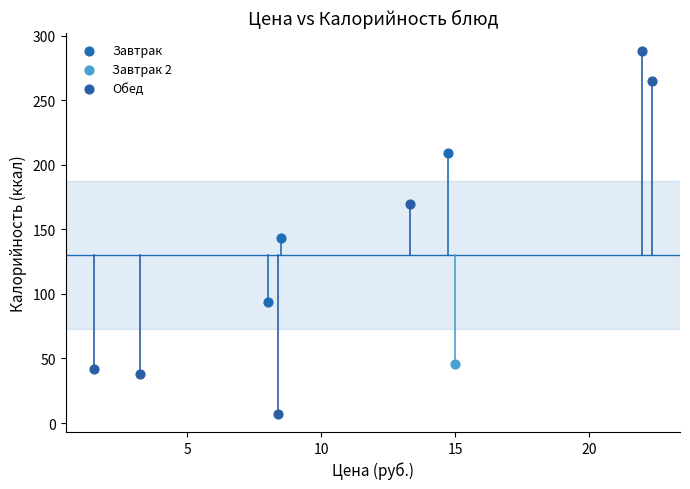

Which series reaches the maximum Y coordinate?

Обед